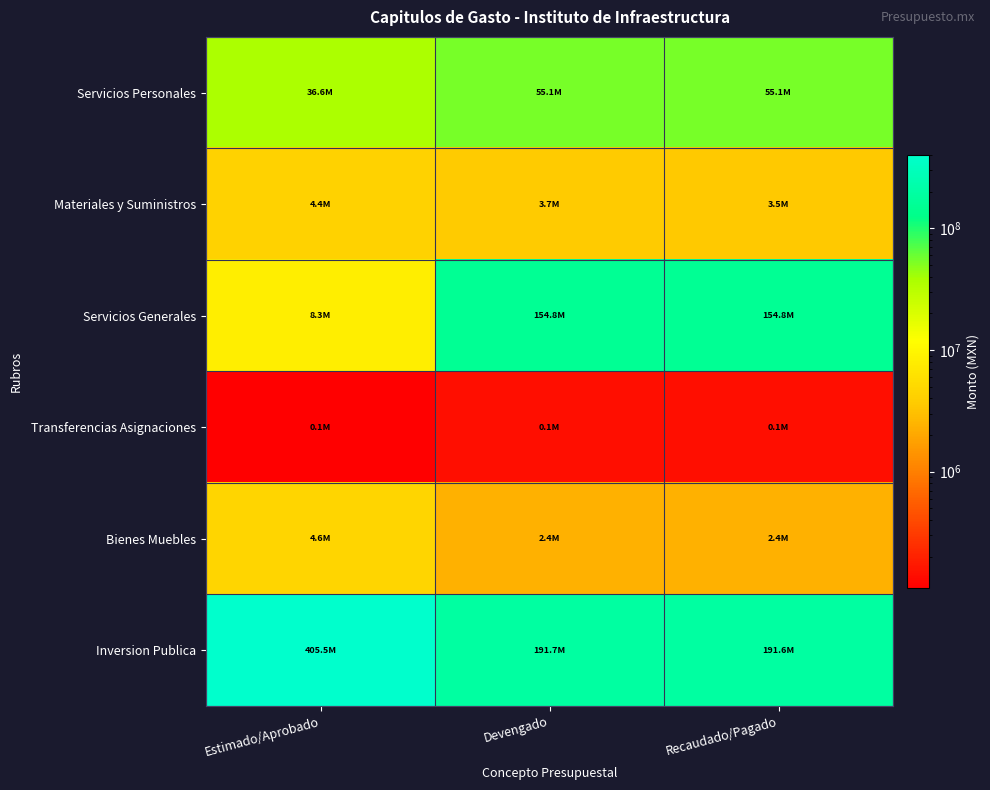

Which series changed the most between Estimado/Aprobado and Recaudado/Pagado?

Inversion Publica